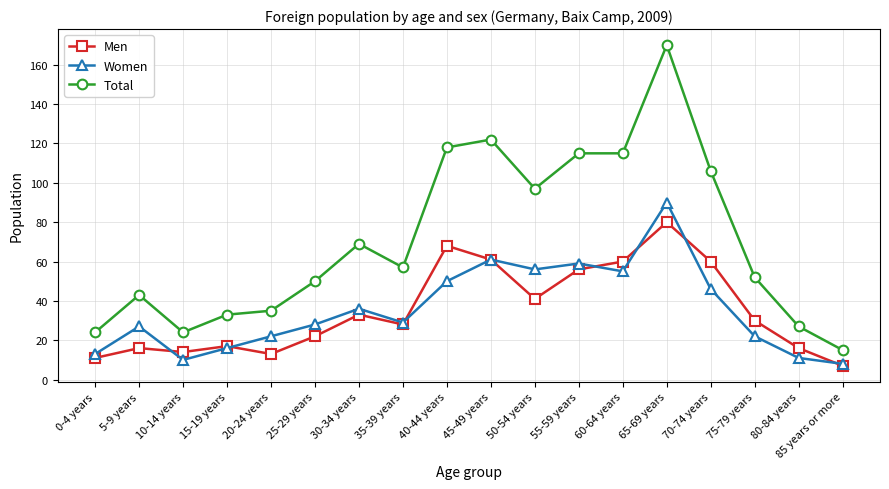

What is the highest value of the Total series?

170